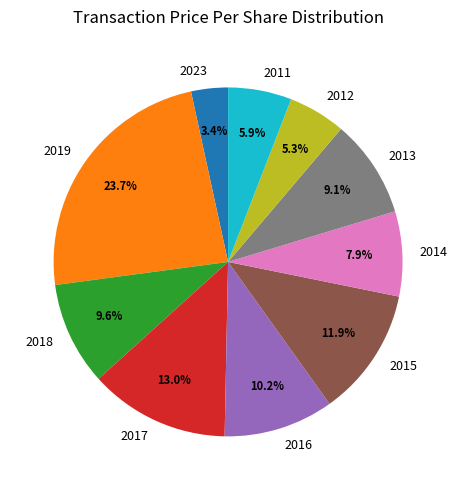

What percentage is NOT represented by 2012?

94.7%